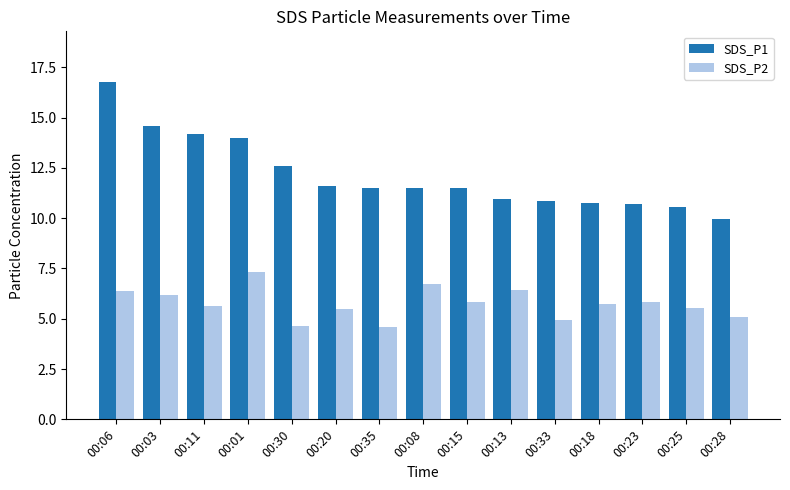

How many bars are there in each group?

2